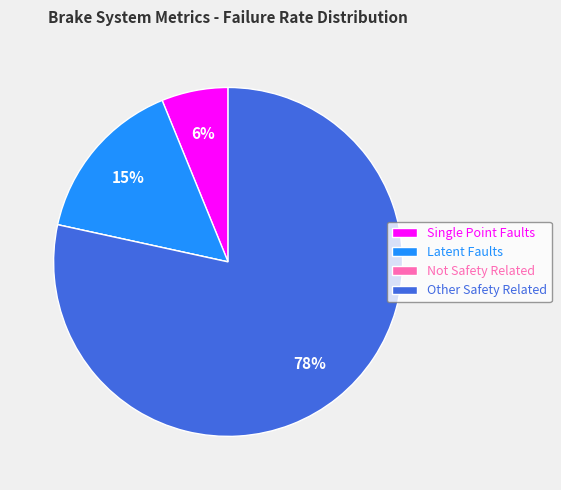

To the nearest percent, what is the average slice percentage?

25%